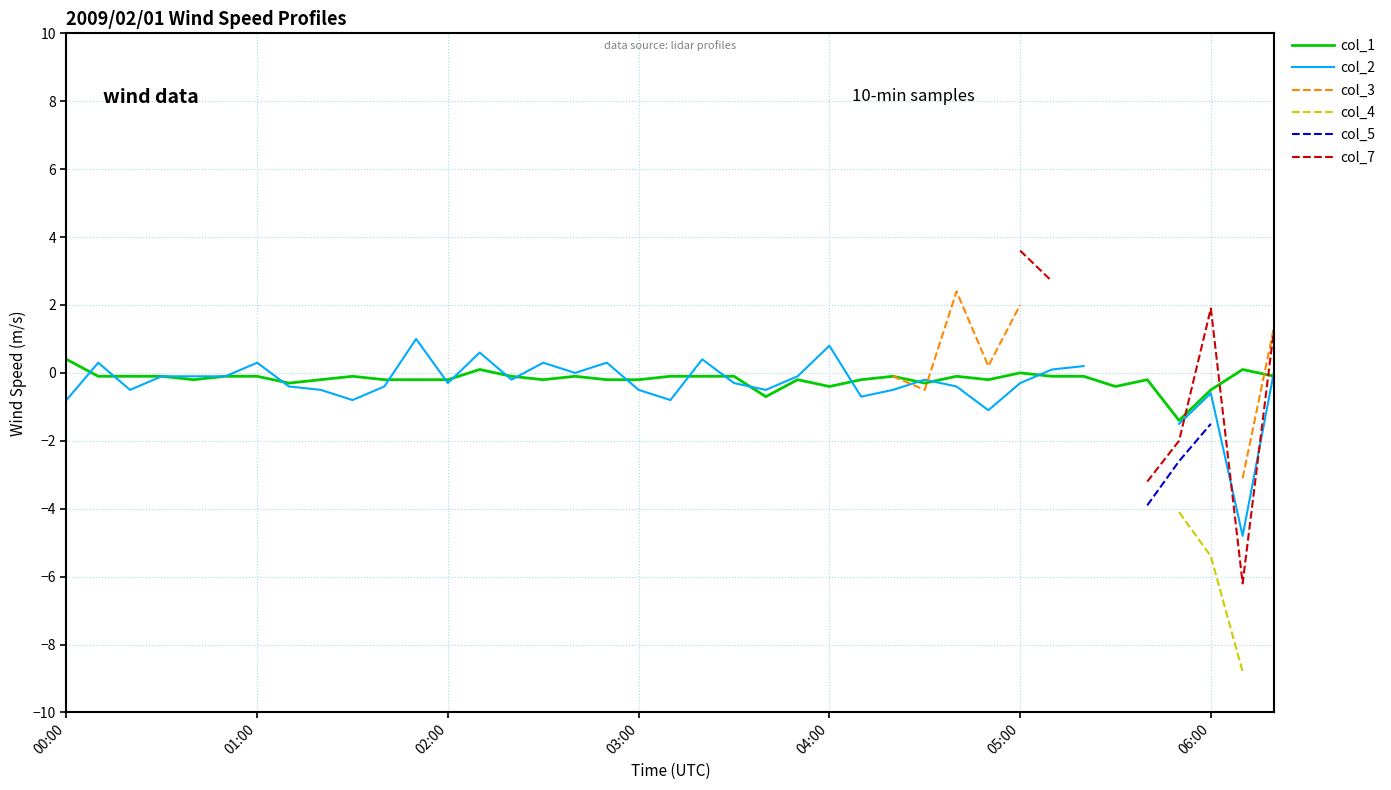

What is the minimum value for col_1?

-1.4